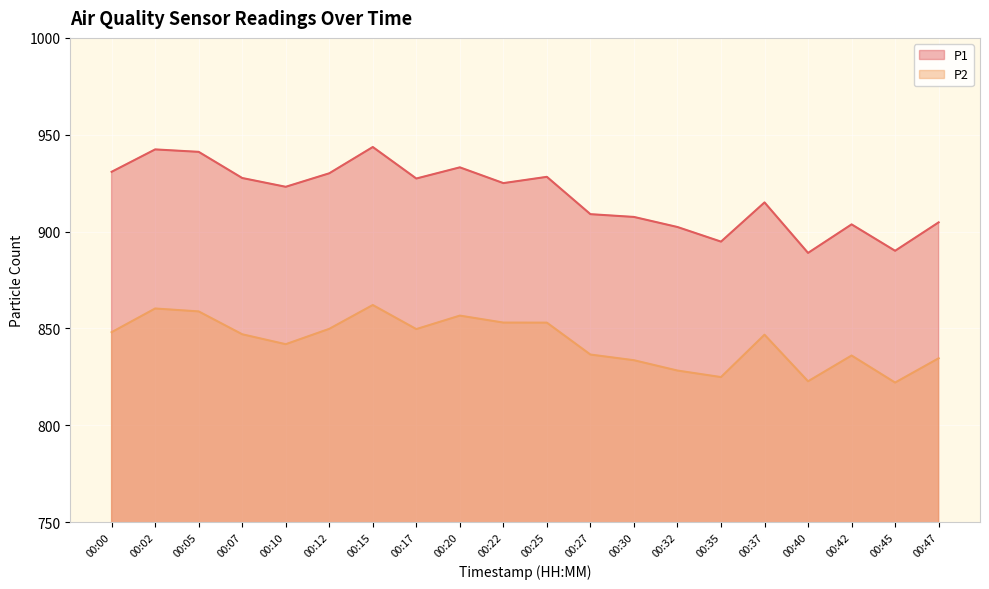

What is the average value of the P1 series?

918.5